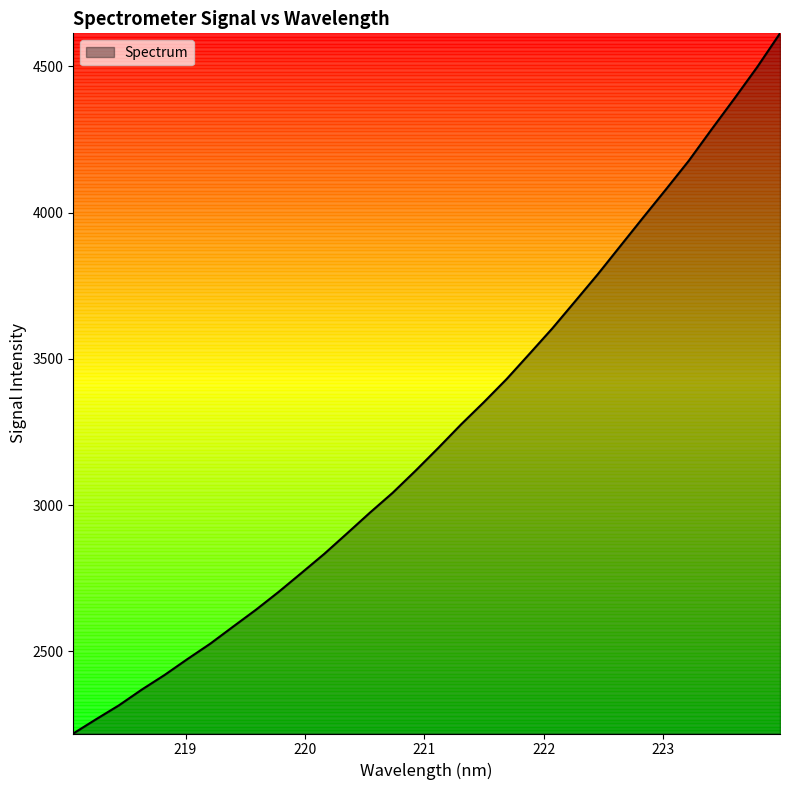

What is the greatest value displayed?

4612.9